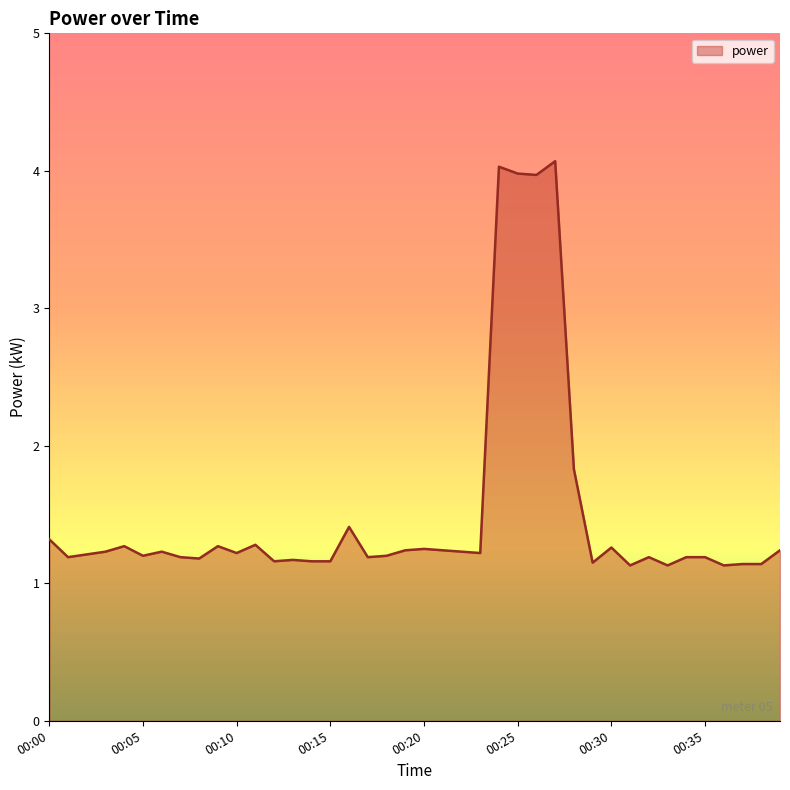

What is the minimum value shown in the chart?

1.1